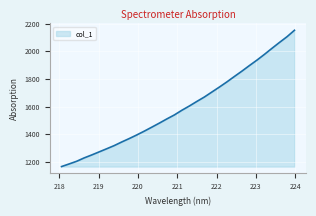

True or false: the data has more than 1 interior local peaks.

False